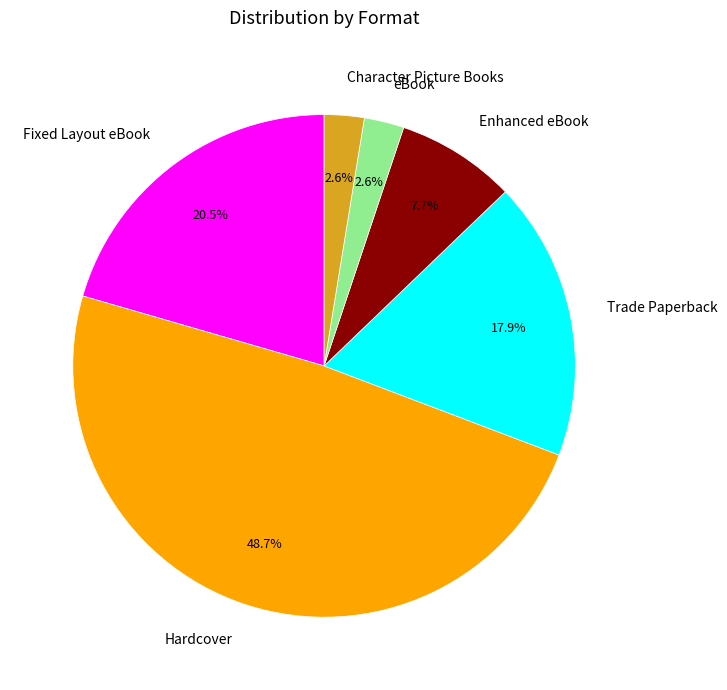

What is the largest slice in the pie chart?

Hardcover